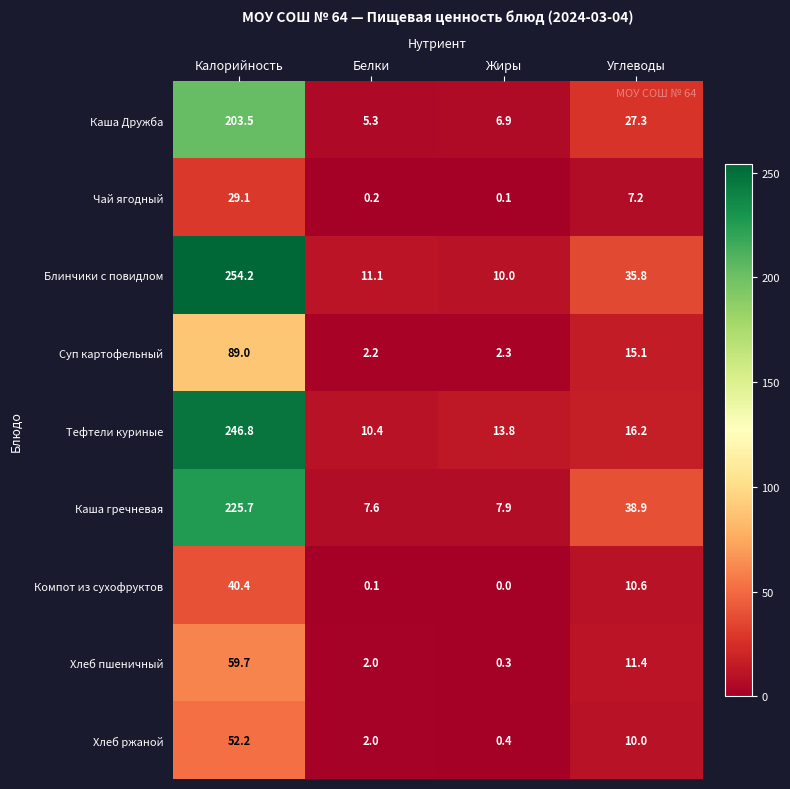

At Жиры, list the series in order from largest to smallest.

Тефтели куриные, Блинчики с повидлом, Каша гречневая, Каша Дружба, Суп картофельный, Хлеб ржаной, Хлеб пшеничный, Чай ягодный, Компот из сухофруктов